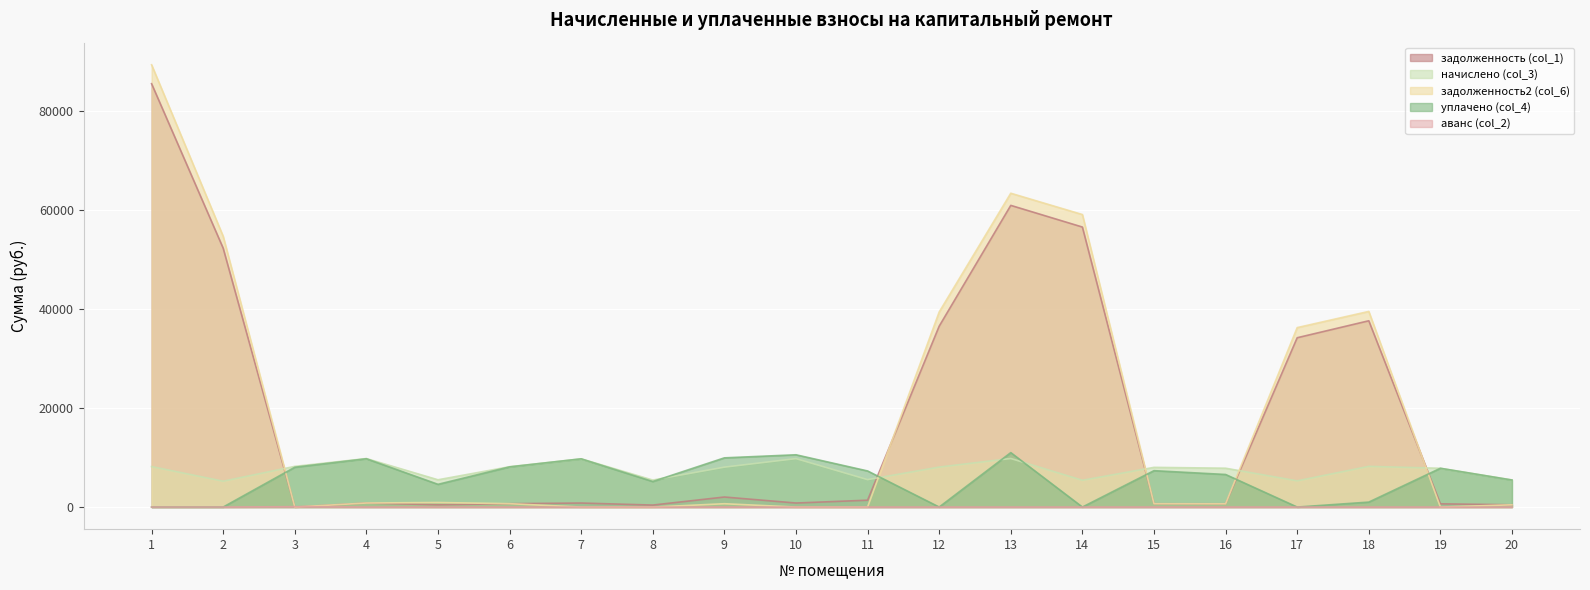

What is the total value across all series at 1?

183114.7